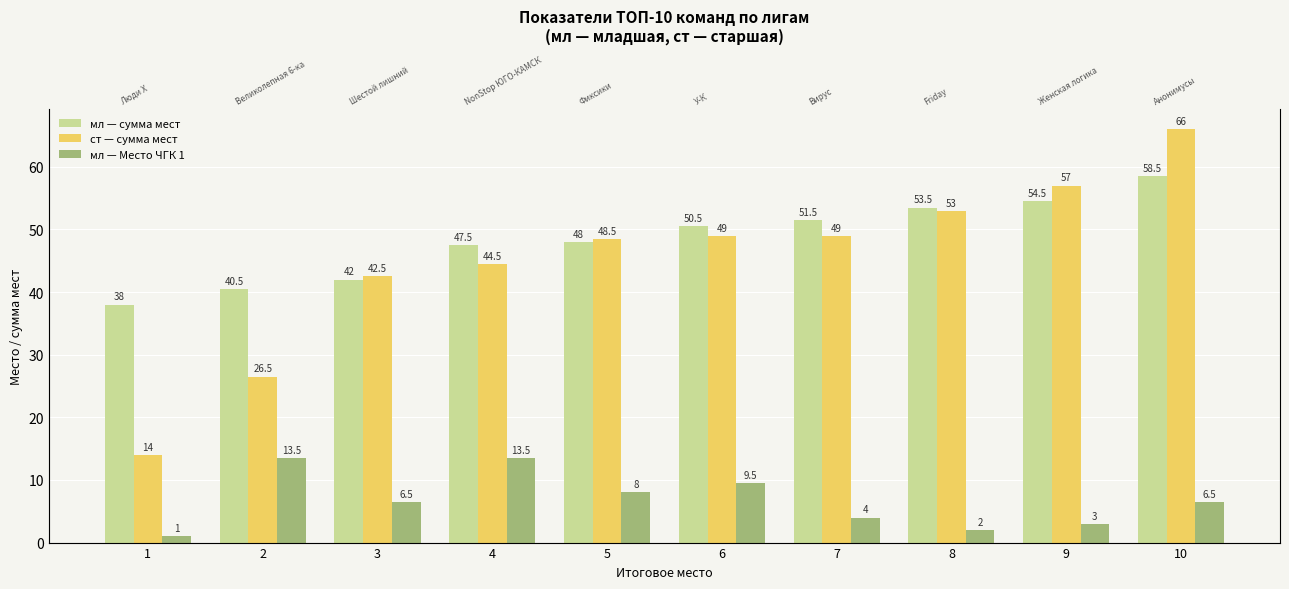

Are the bars horizontal?

No